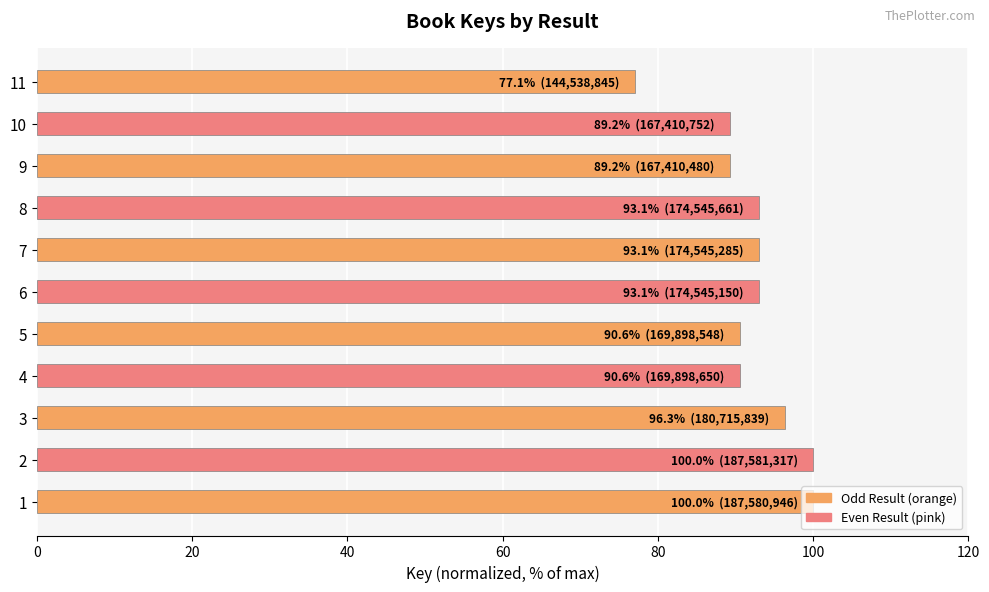

What is the difference between the values at 4 and 3?

5.8